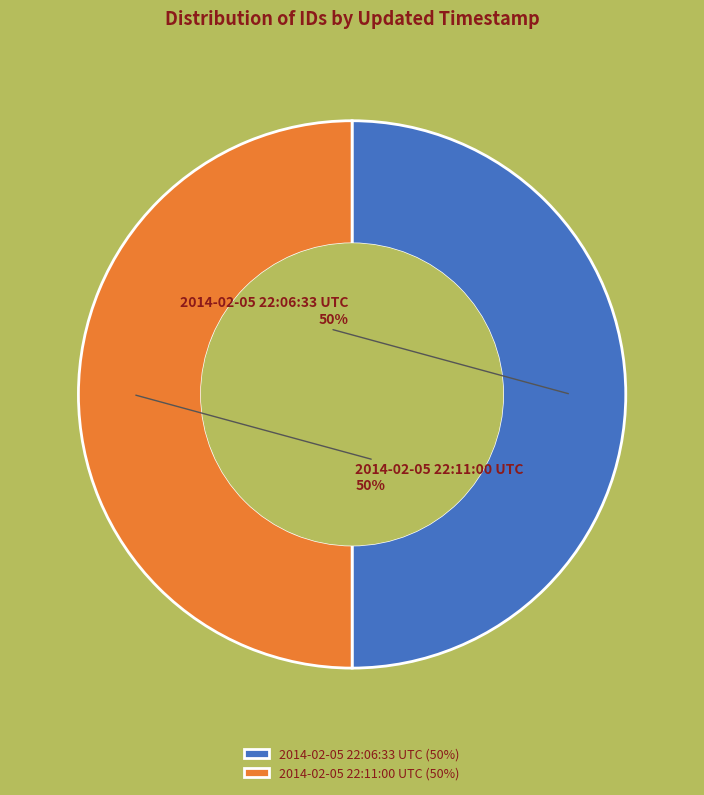

Approximately how many times larger is the value at 2014-02-05 22:11:00 UTC compared to 2014-02-05 22:06:33 UTC?

1.0